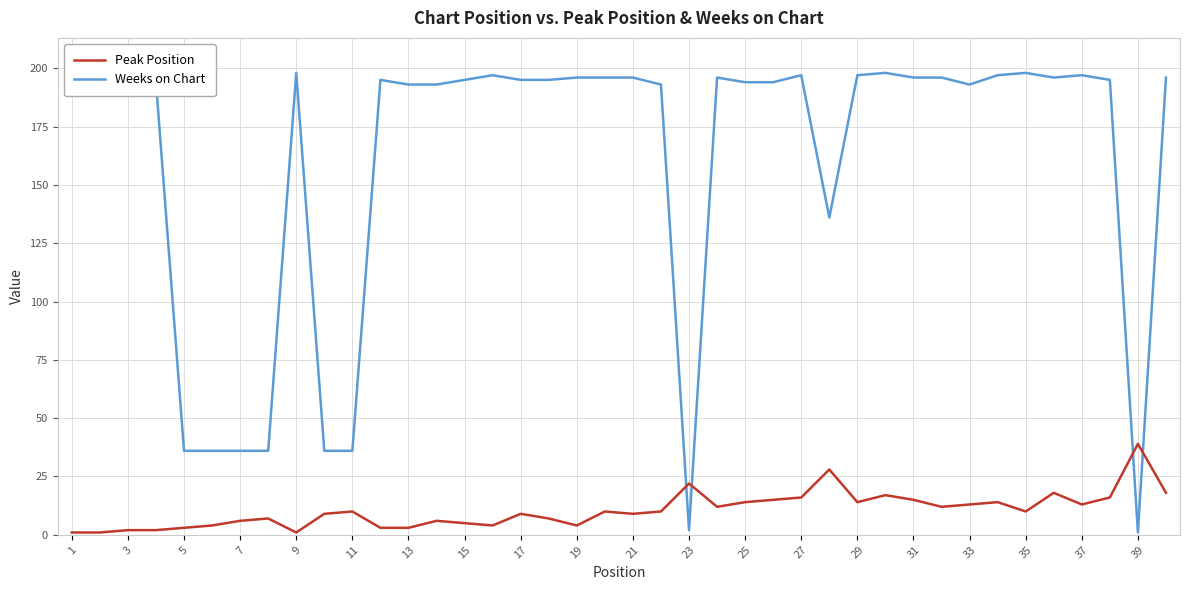

Which series has the widest spread of values?

Weeks on Chart